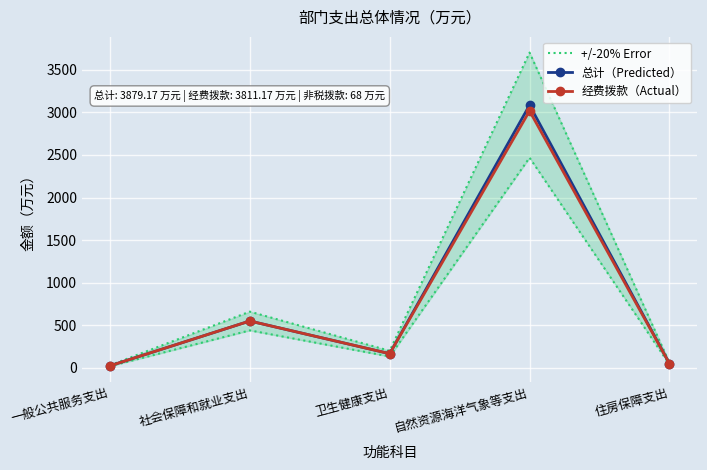

How many lines are shown in the chart?

3